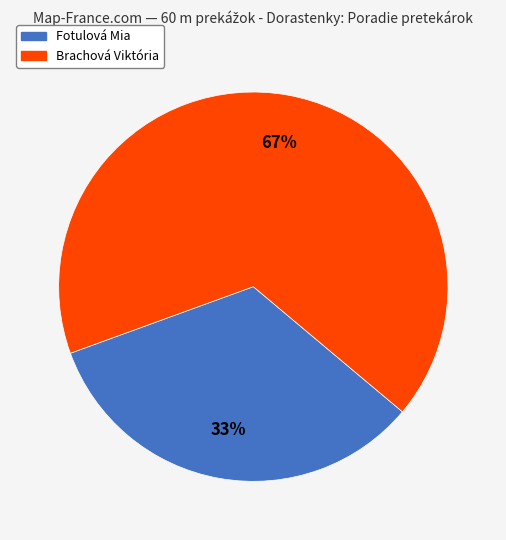

How many segments does this pie chart have?

2